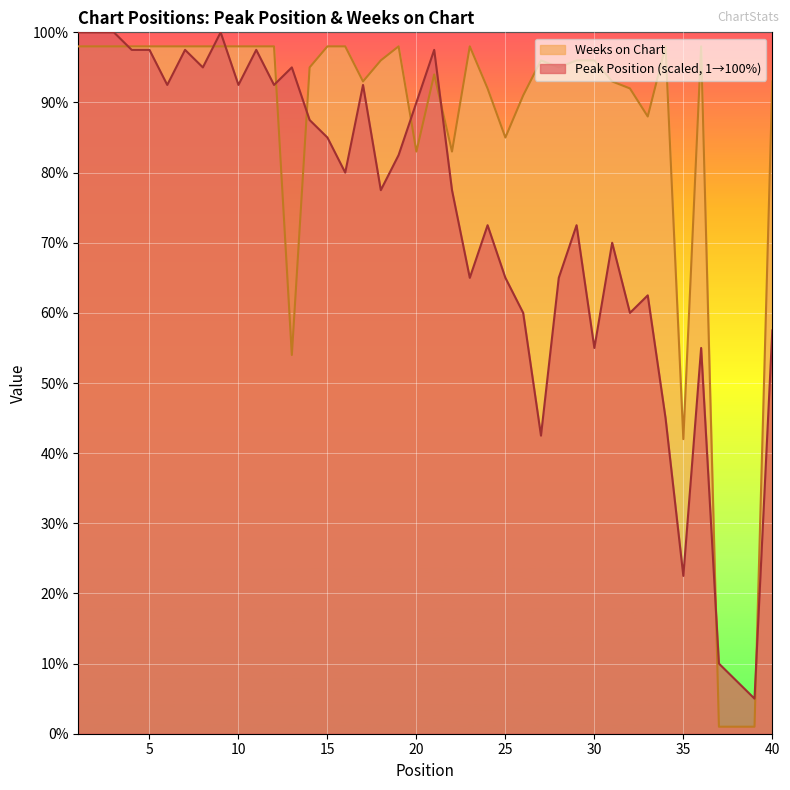

List the series in order of their overall mean, highest first.

Weeks on Chart, Peak Position